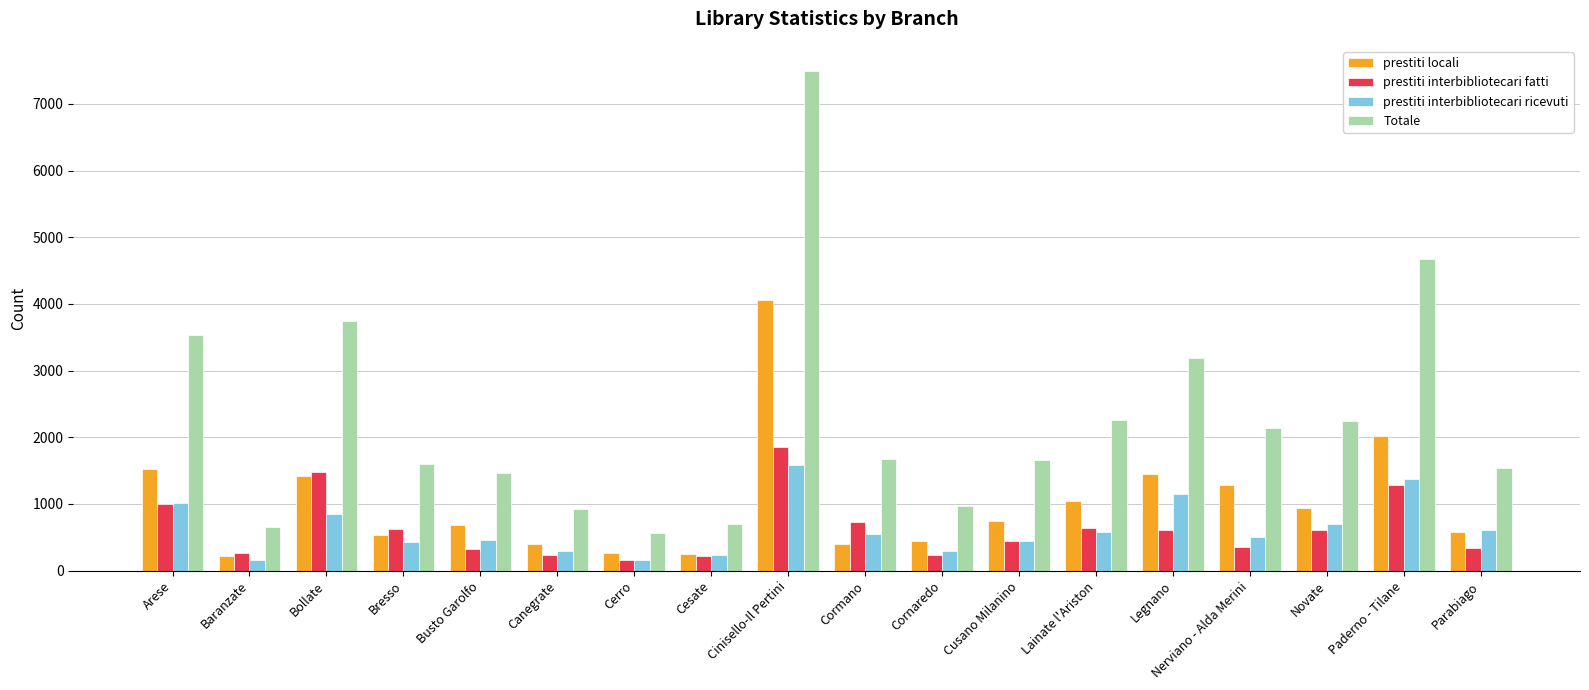

What are all the series names shown in the legend?

prestiti locali, prestiti interbibliotecari fatti, prestiti interbibliotecari ricevuti, Totale